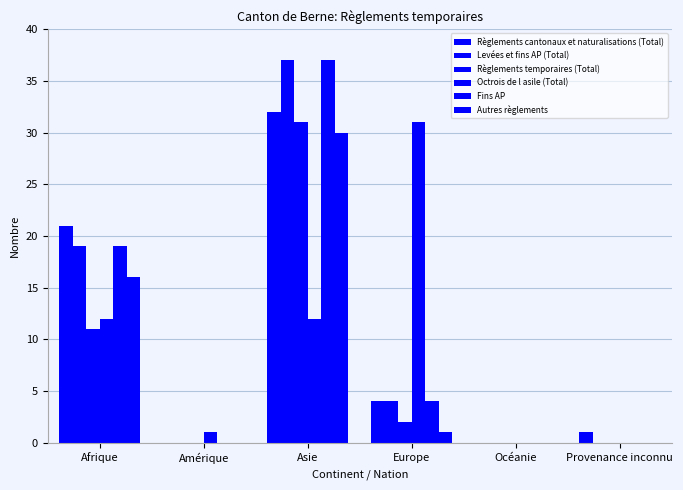

What is the difference between the maximum and minimum values in the Règlements temporaires (Total) series?

31